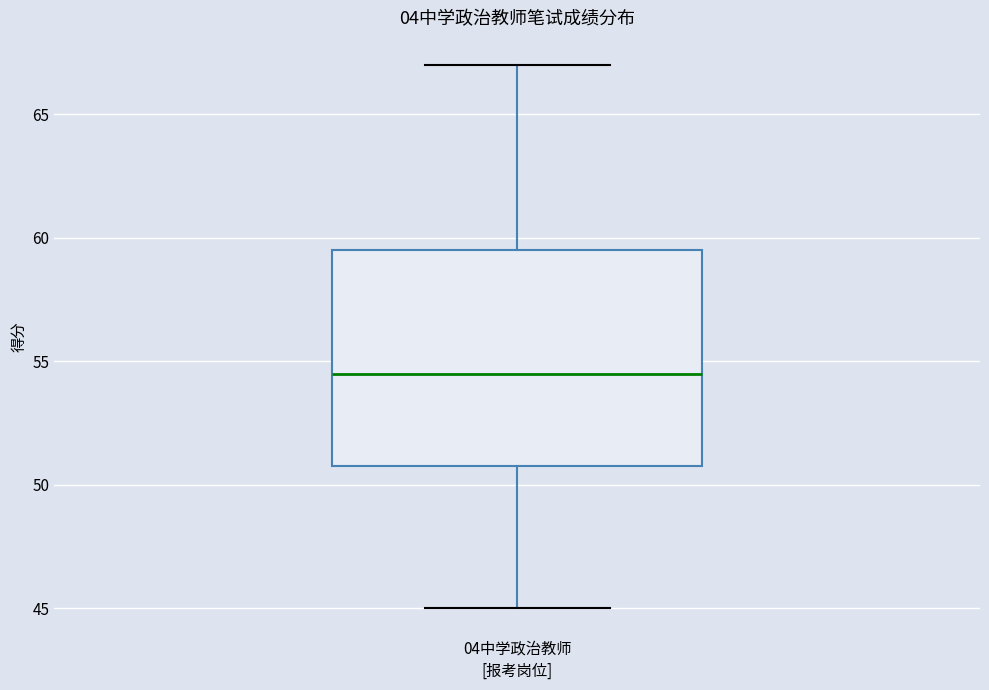

Where is the upper edge of the box for 04中学政治教师 on the y-axis? The values are not printed on the chart, so give them approximately, as read against the axis.

59.5